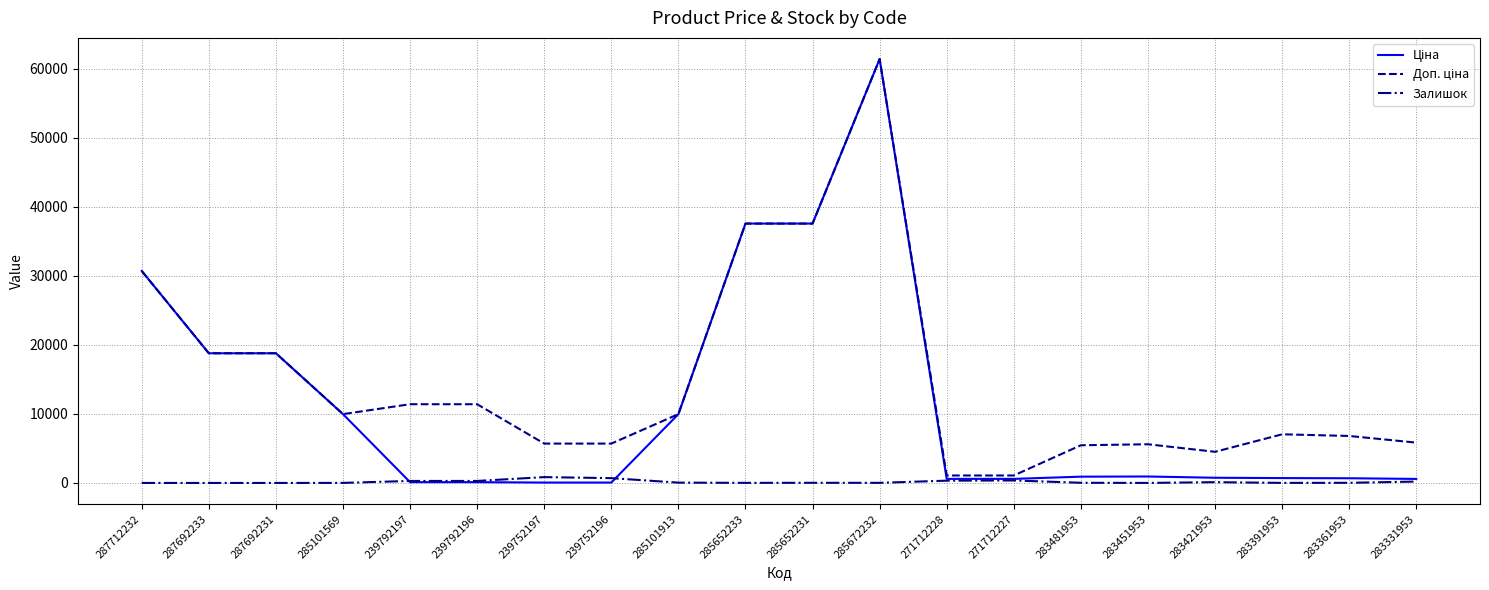

What is the highest value of the Залишок series?

845.0